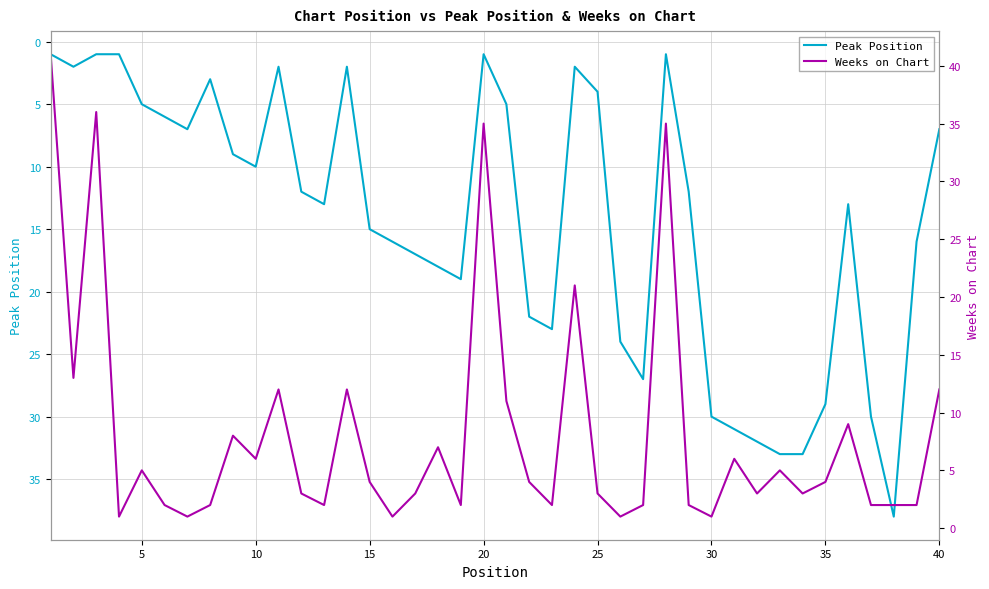

How many lines are shown in the chart?

2